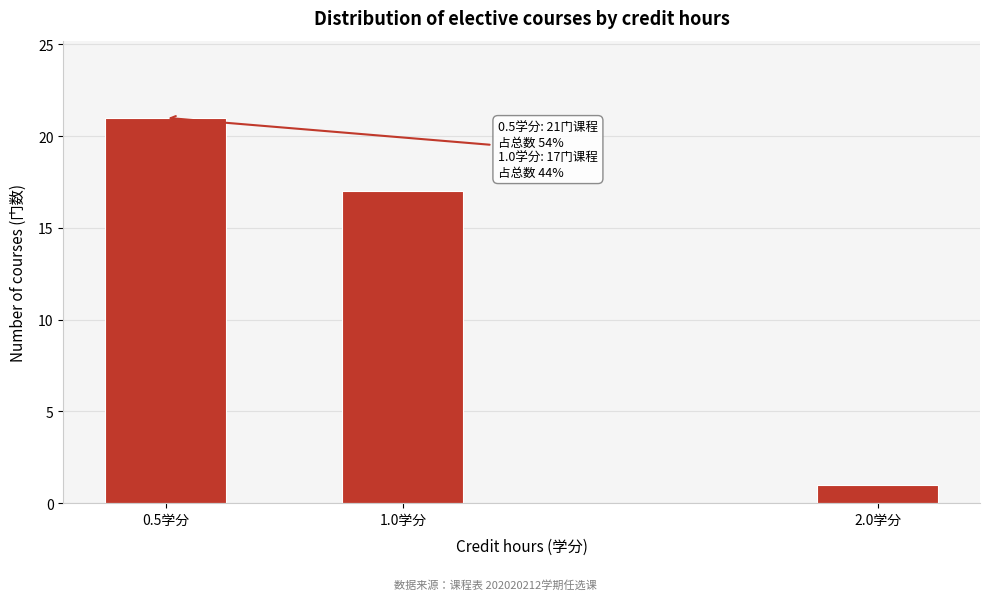

Reading left to right, extract all data points from this chart.

0.5学分=21	1.0学分=17	2.0学分=1